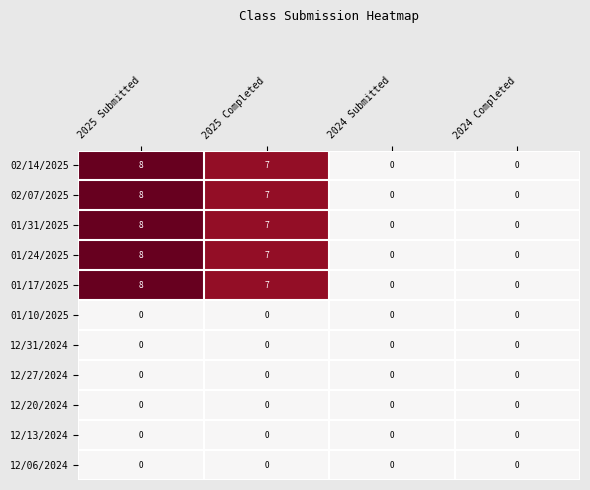

What is the difference between the 01/17/2025 values at 2025 Submitted and 2024 Submitted?

8